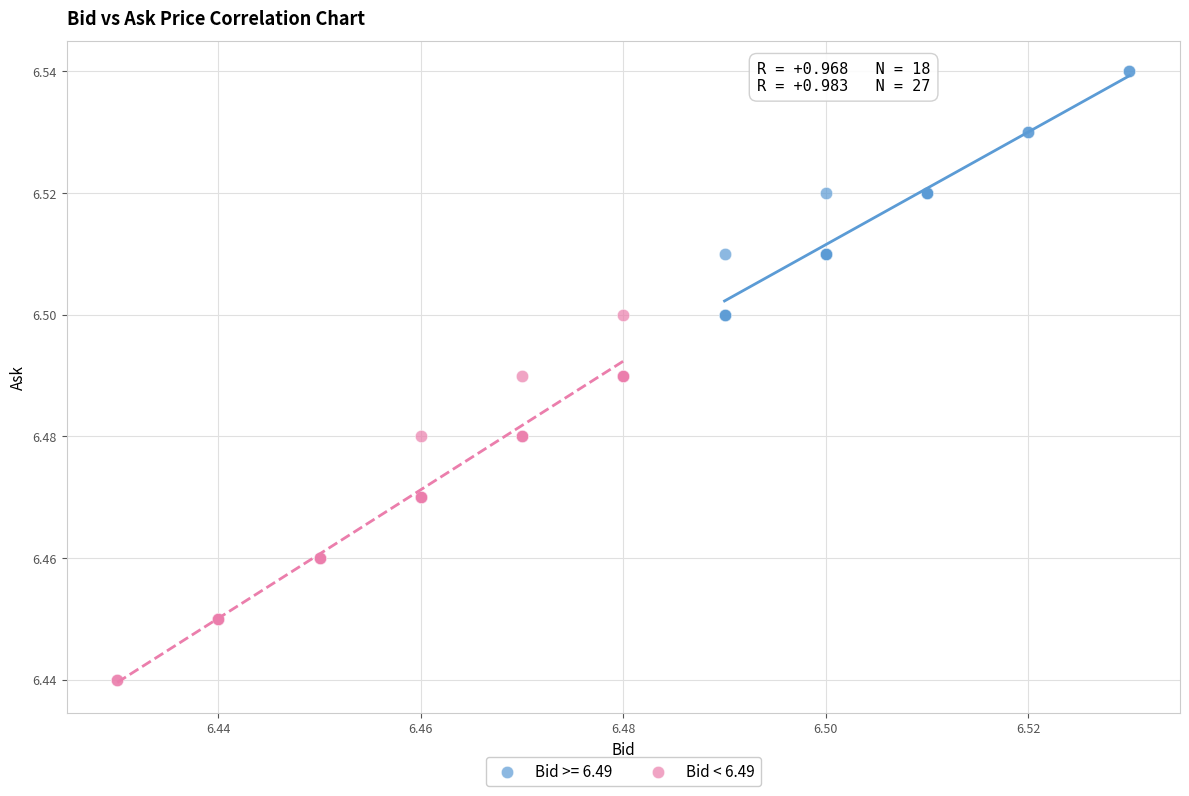

Which series has the largest Y range (max minus min)?

Bid < 6.49